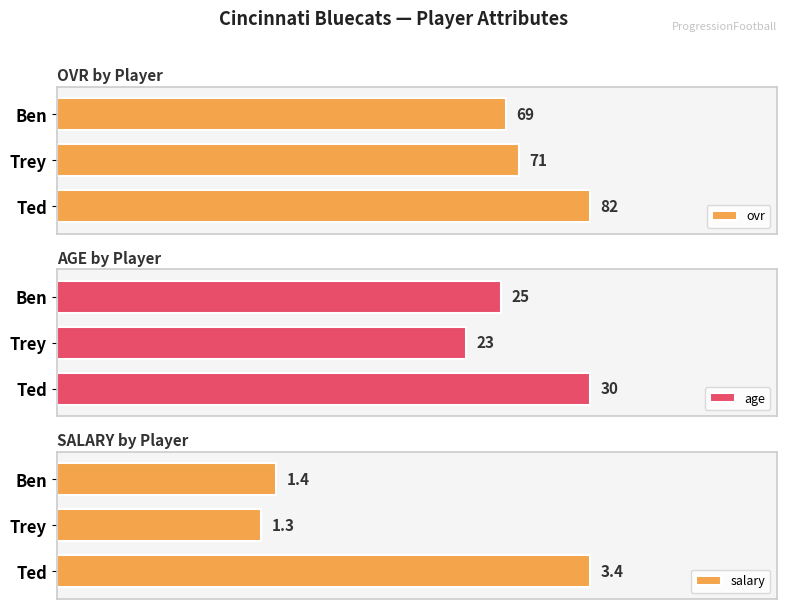

Where is salary nearest to the value 2?

Ben